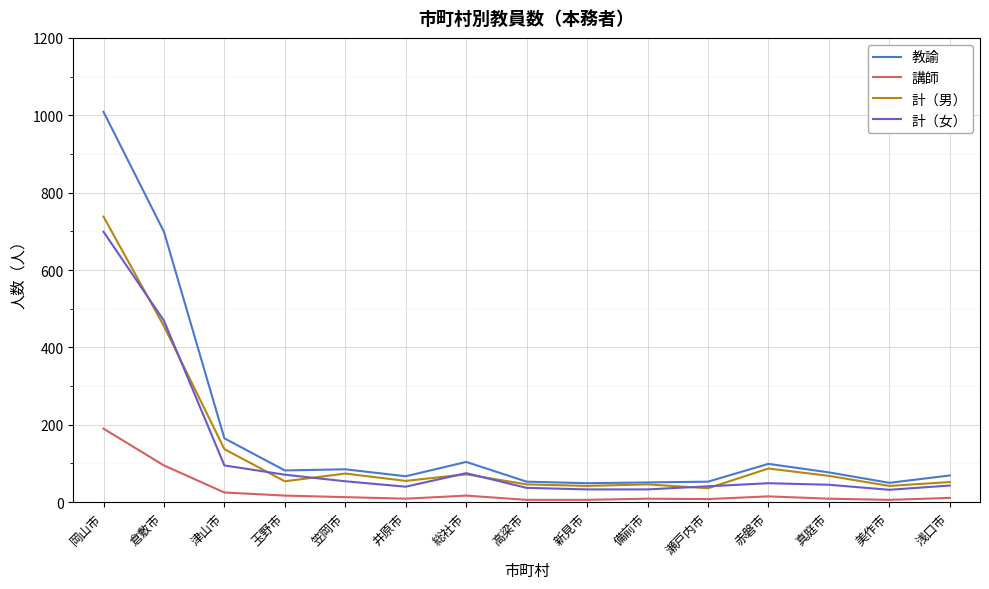

What is the total value across all series at 津山市?

422